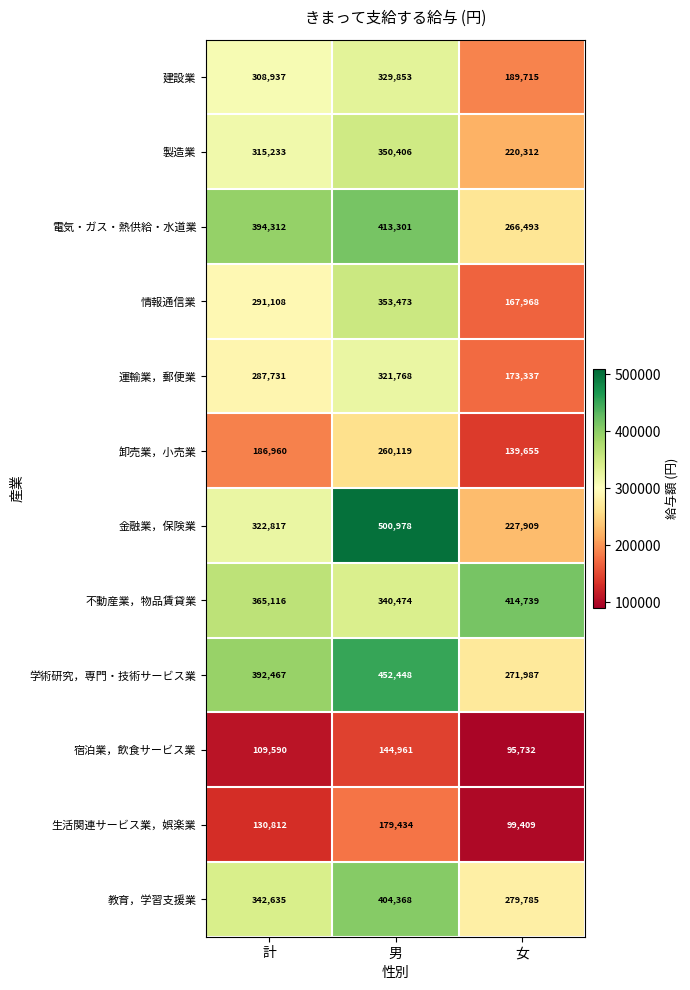

What is the average value of the 生活関連サービス業，娯楽業 series?

136552